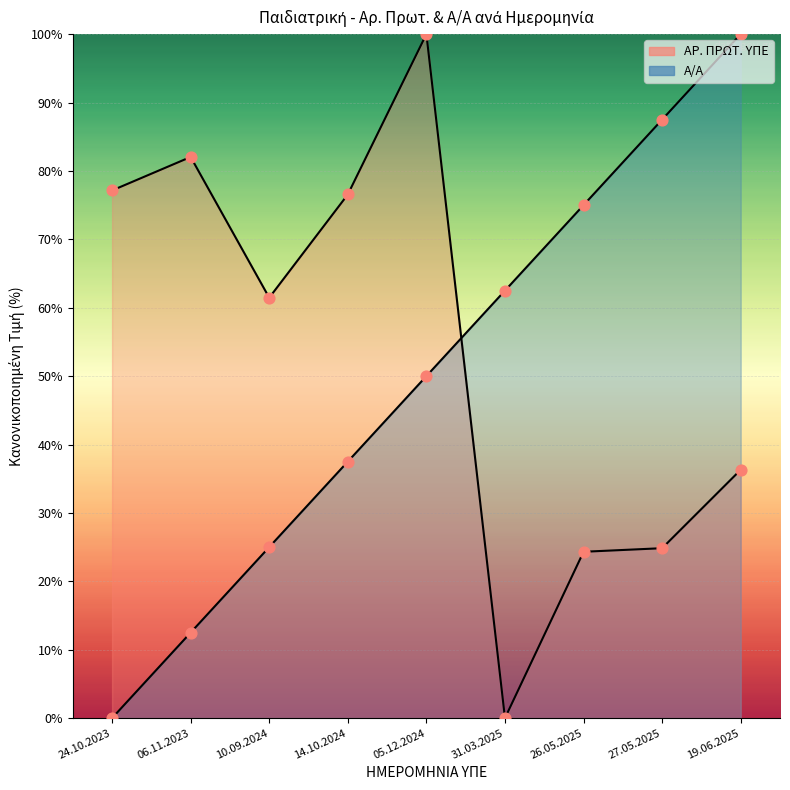

Which series contains the highest Y value?

Α/Α